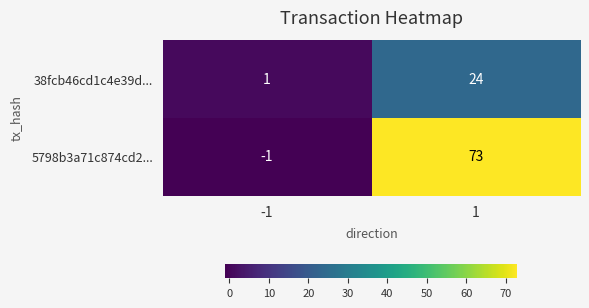

True or false: 38fcb46cd1c4e39d... has a value of 1 at -1.

True